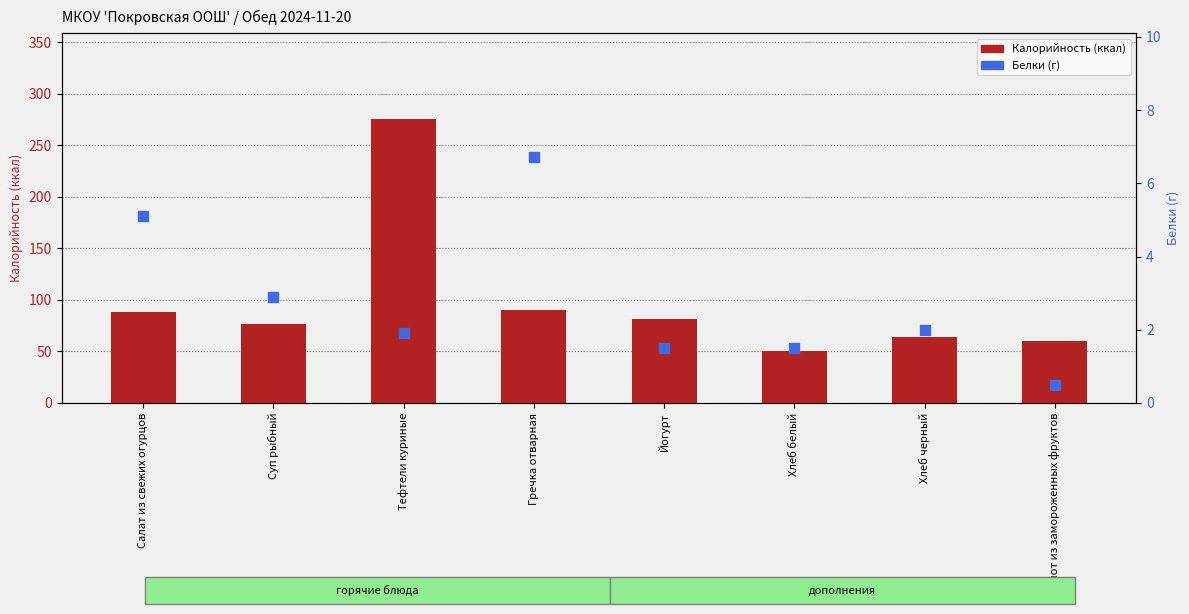

Which series contains the highest Y value?

Калорийность